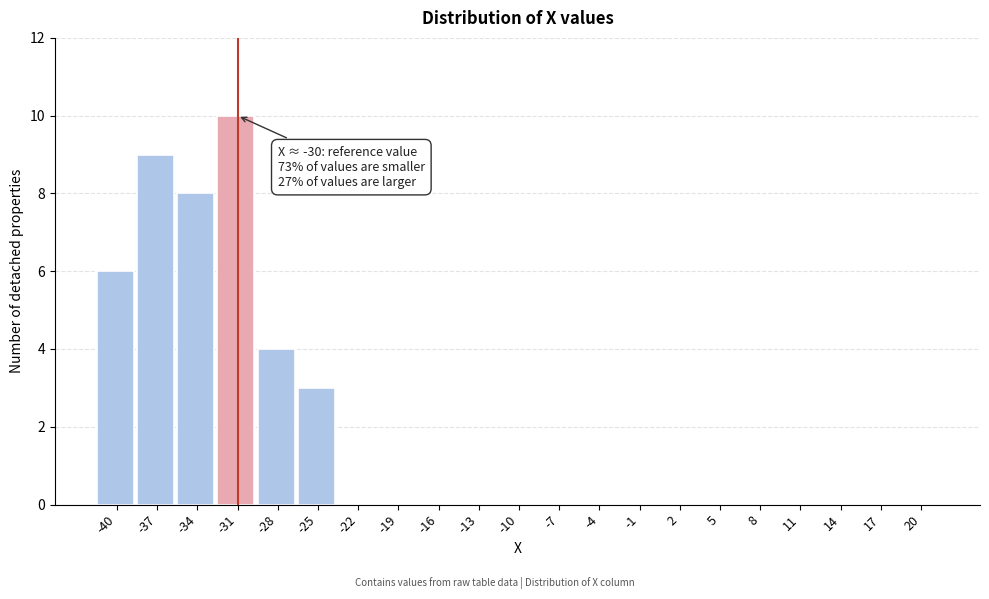

Reading right to left, transcribe all the data shown in this chart.

20=0	17=0	14=0	11=0	8=0	5=0	2=0	-1=0	-4=0	-7=0	-10=0	-13=0	-16=0	-19=0	-22=0	-25=3	-28=4	-31=10	-34=8	-37=9	-40=6